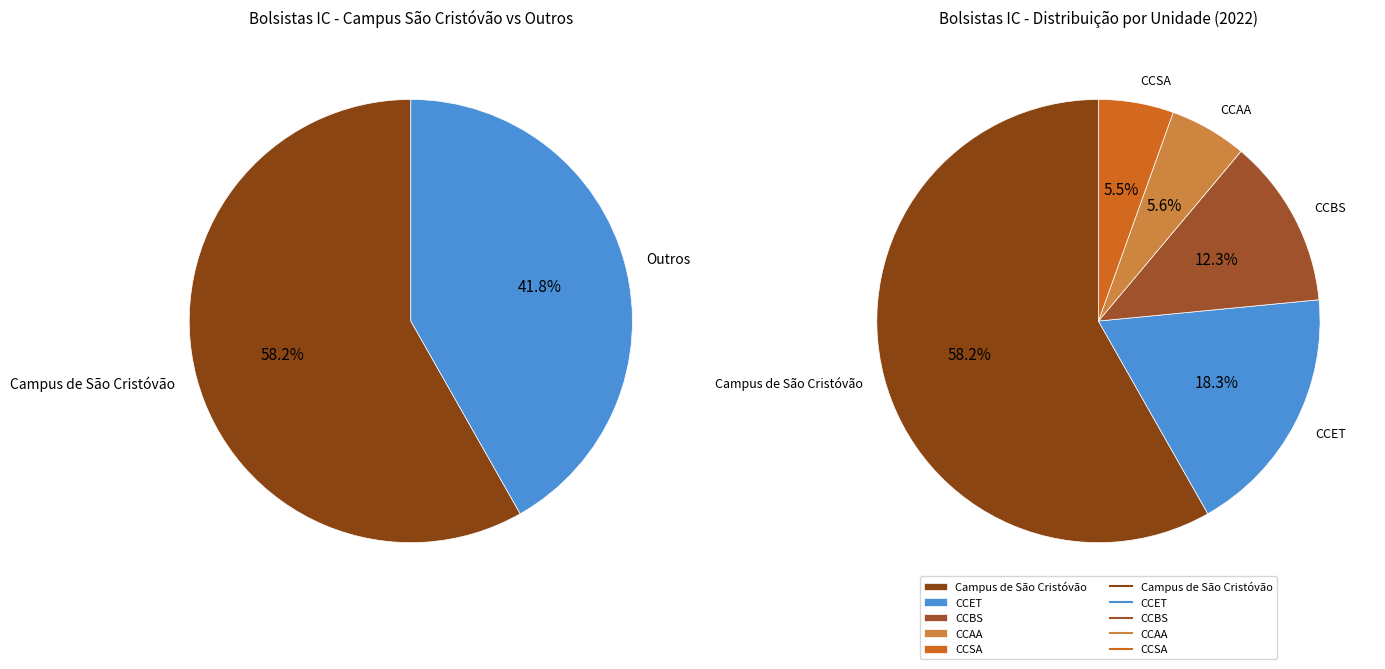

True or false: Campus de São Cristóvão accounts for 70% of the total.

False